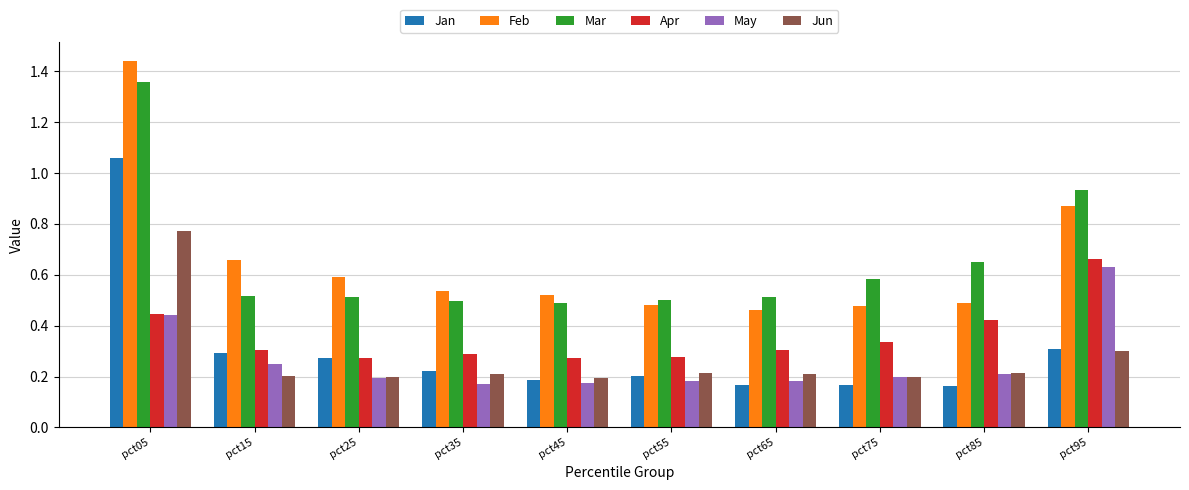

Which label corresponds to the largest value in the chart?

pct05